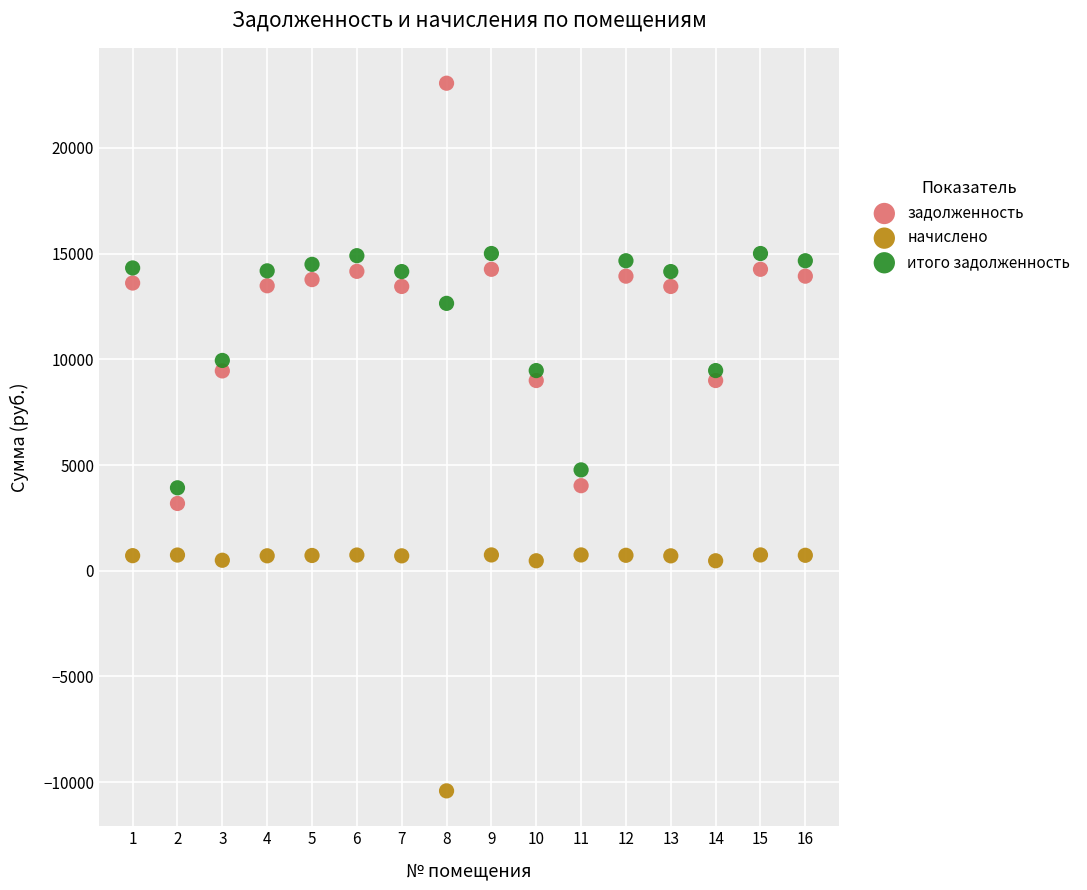

Across all series, what Y value is closest to 6324?

4770.1